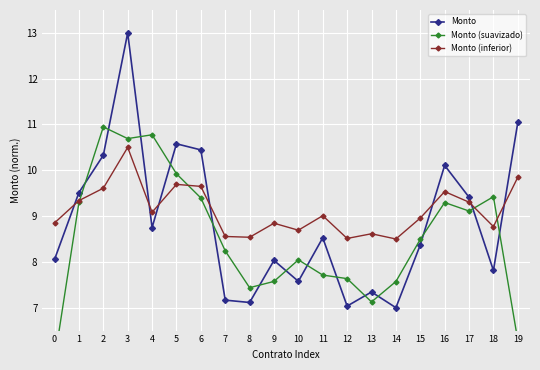

Which category has the highest value in the Monto (suavizado) series?

2